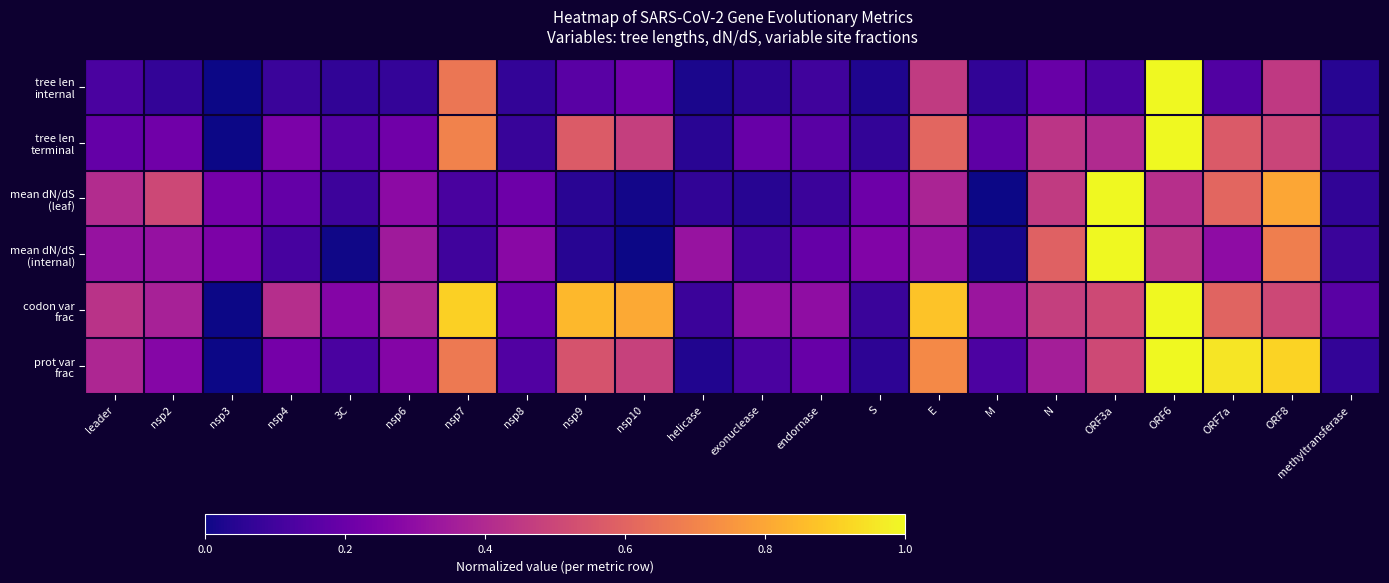

Which series has the largest total across all categories?

codon var frac